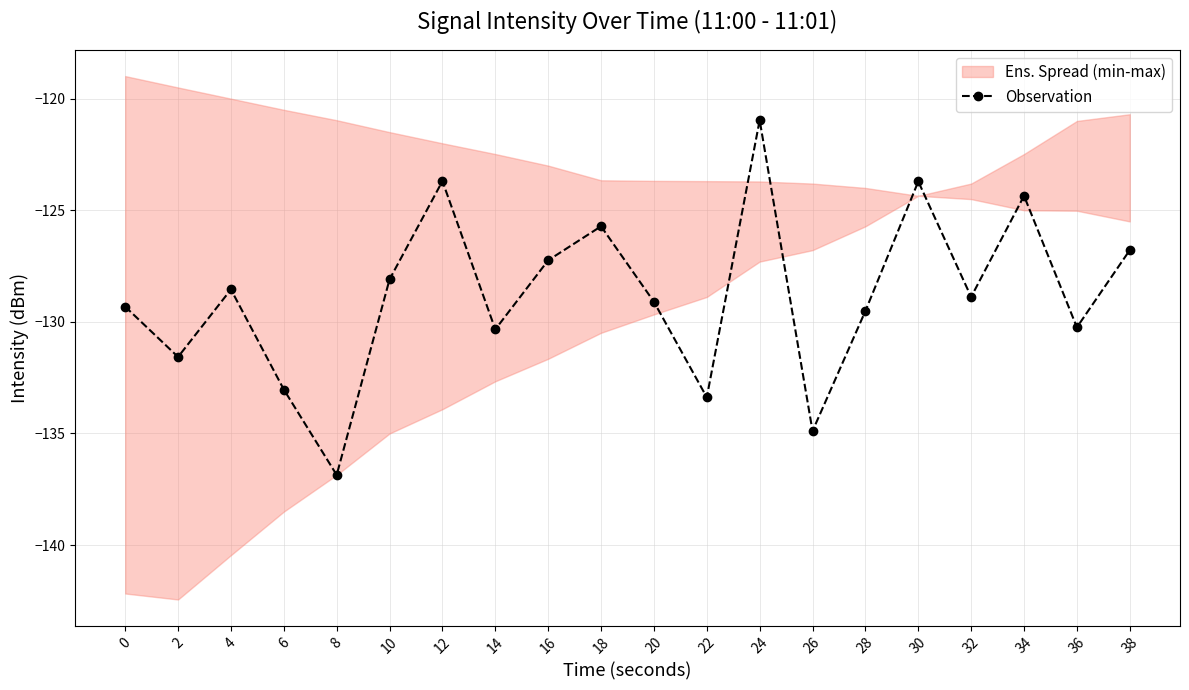

Does the chart display data point markers on the line(s)?

Yes